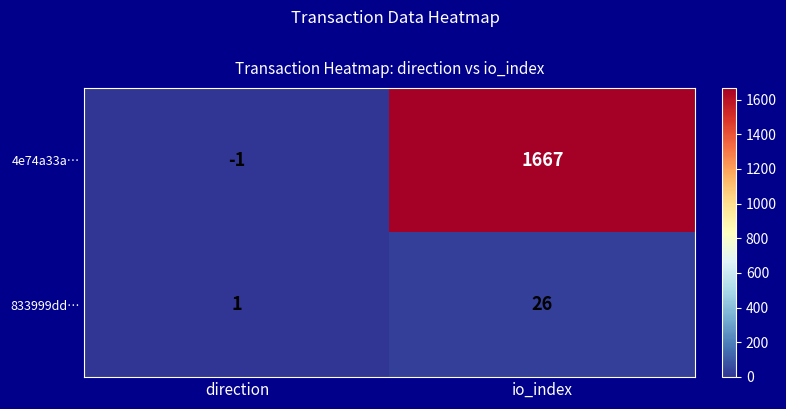

What is the approximate value of 4e74a33a… at io_index, to the nearest 100?

1700